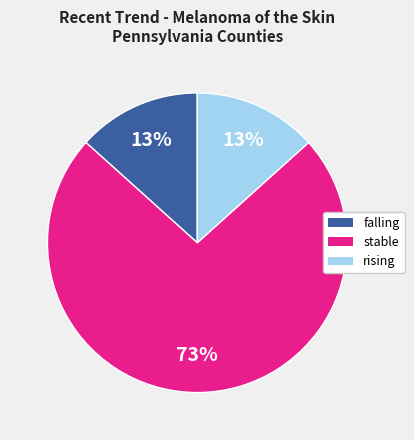

How many slices are in this pie chart?

3